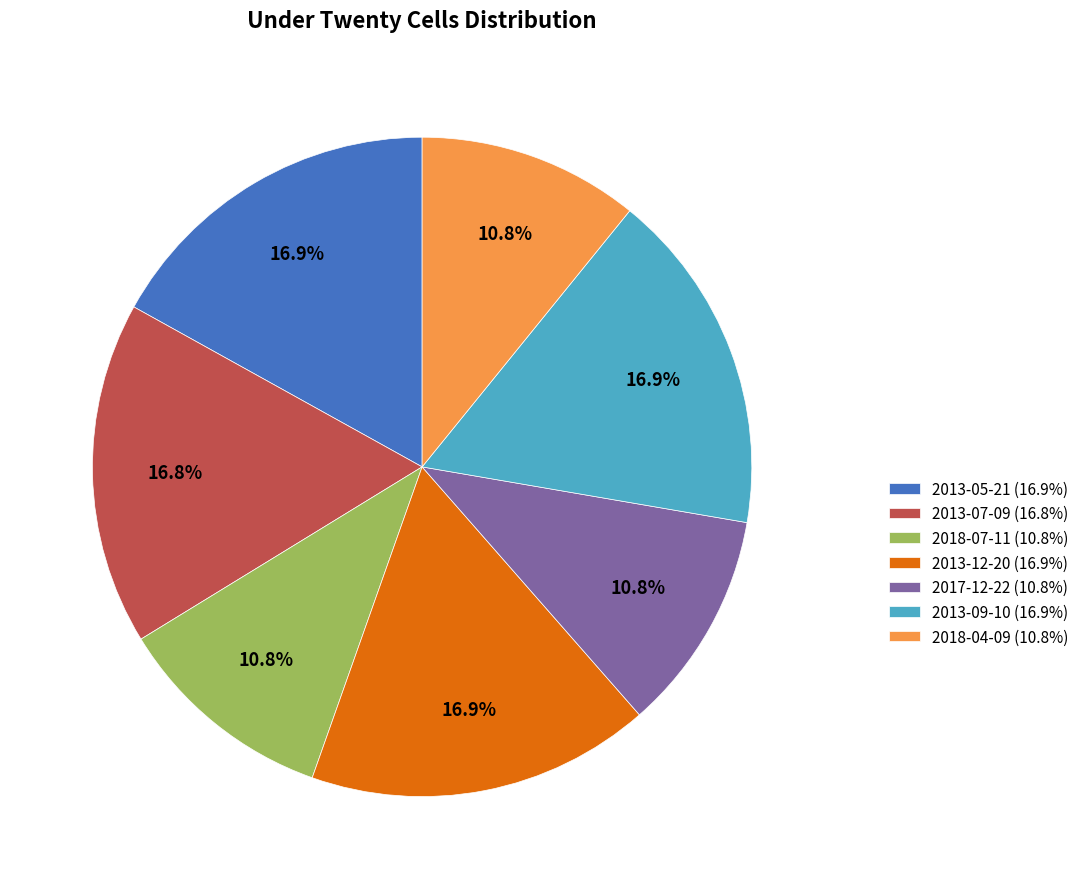

What is the ratio of the value at 2013-07-09 (16.8%) to the value at 2018-04-09 (10.8%)?

1.6